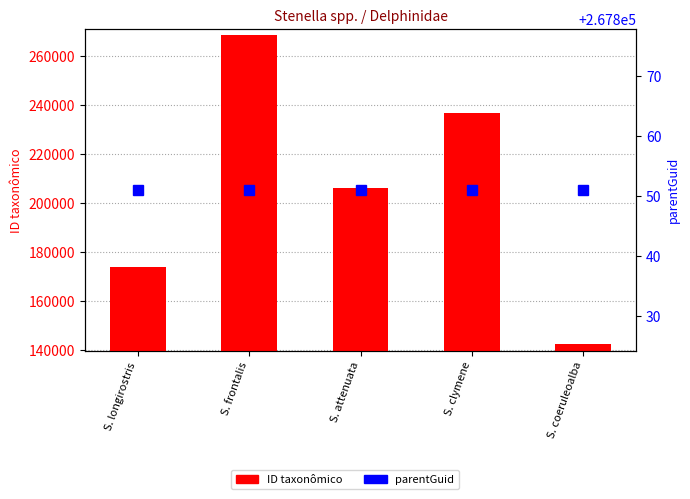

Is the value of ID taxonômico at S. coeruleoalba greater than the value of parentGuid at S. longirostris?

No